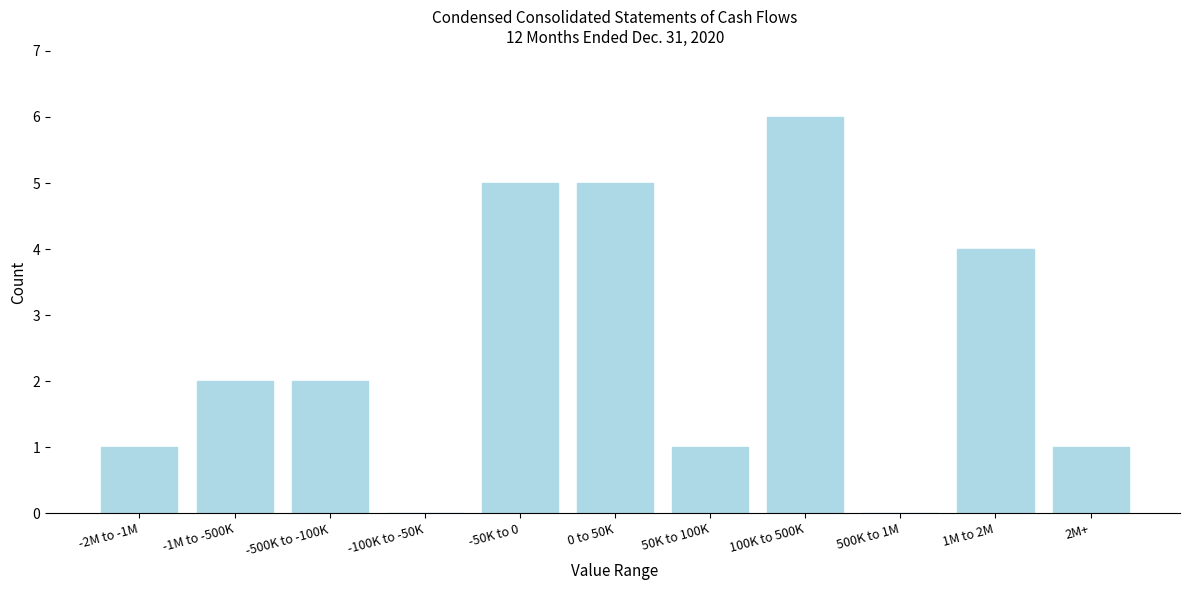

Reading left to right, list all the values displayed in this chart.

-2M to -1M=1	-1M to -500K=2	-500K to -100K=2	-100K to -50K=0	-50K to 0=5	0 to 50K=5	50K to 100K=1	100K to 500K=6	500K to 1M=0	1M to 2M=4	2M+=1